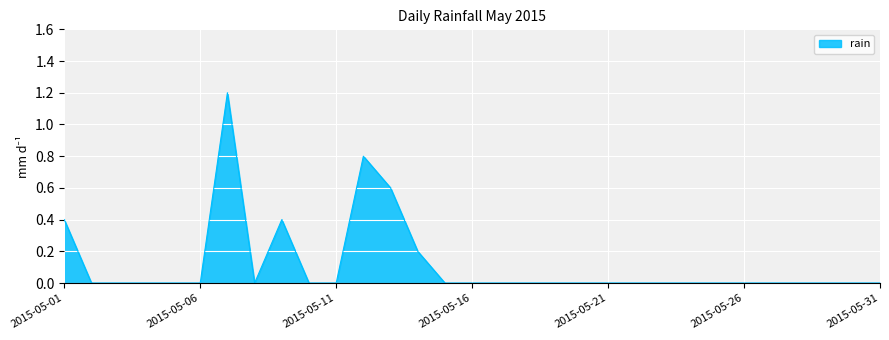

What is the maximum value shown in the chart?

1.2